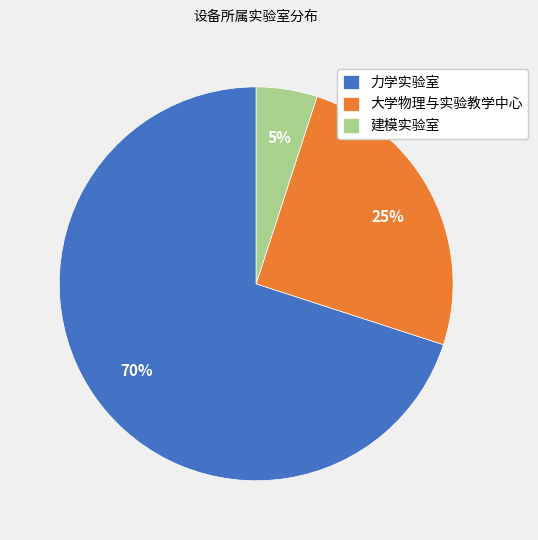

Rank the categories by value from highest to lowest.

力学实验室, 大学物理与实验教学中心, 建模实验室